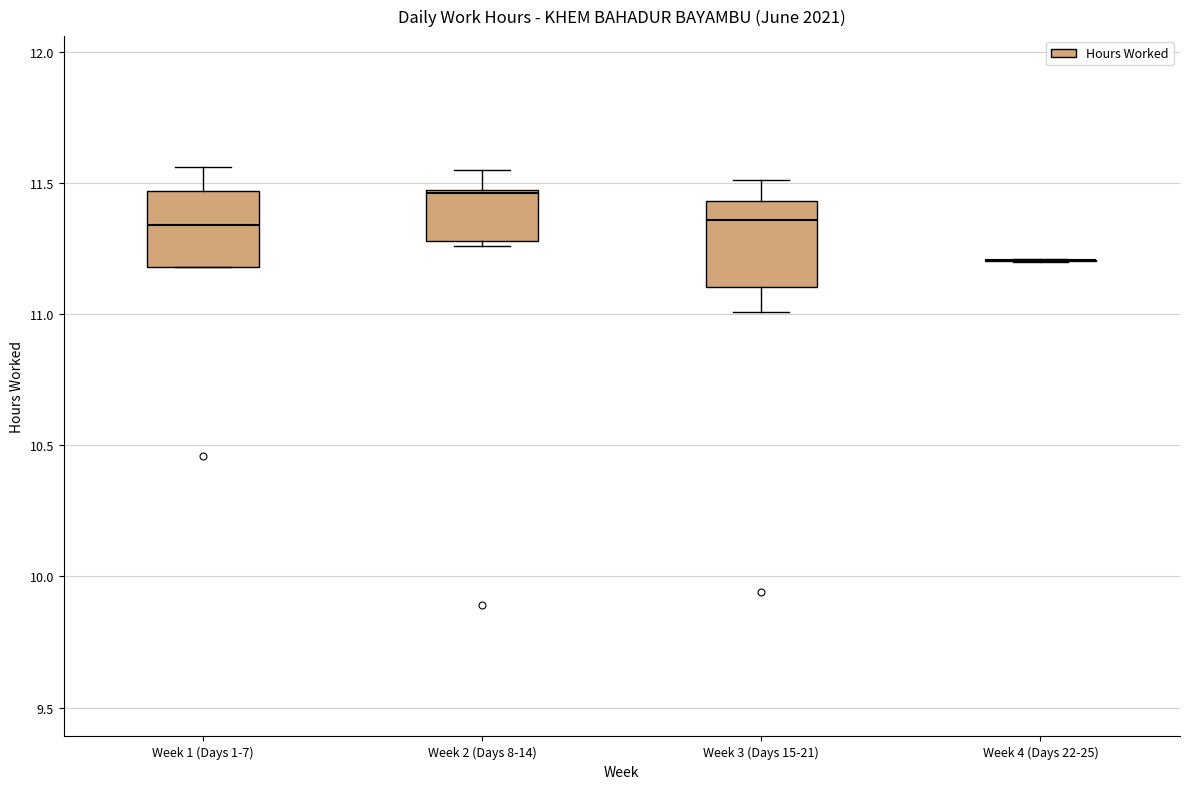

Reading left to right, read every box against the y-axis: the position of its median line, the range the box covers, and the ends of its whiskers. The values are not printed on the chart, so give them approximately, as read against the axis.

Week 1 (Days 1-7): median 11.35, box 11.20 to 11.45, whiskers 11.20 to 11.55
Week 2 (Days 8-14): median 11.45, box 11.30 to 11.50, whiskers 11.25 to 11.55
Week 3 (Days 15-21): median 11.35, box 11.10 to 11.45, whiskers 11.00 to 11.50
Week 4 (Days 22-25): box collapsed to a line at 11.20, whiskers 11.20 to 11.20